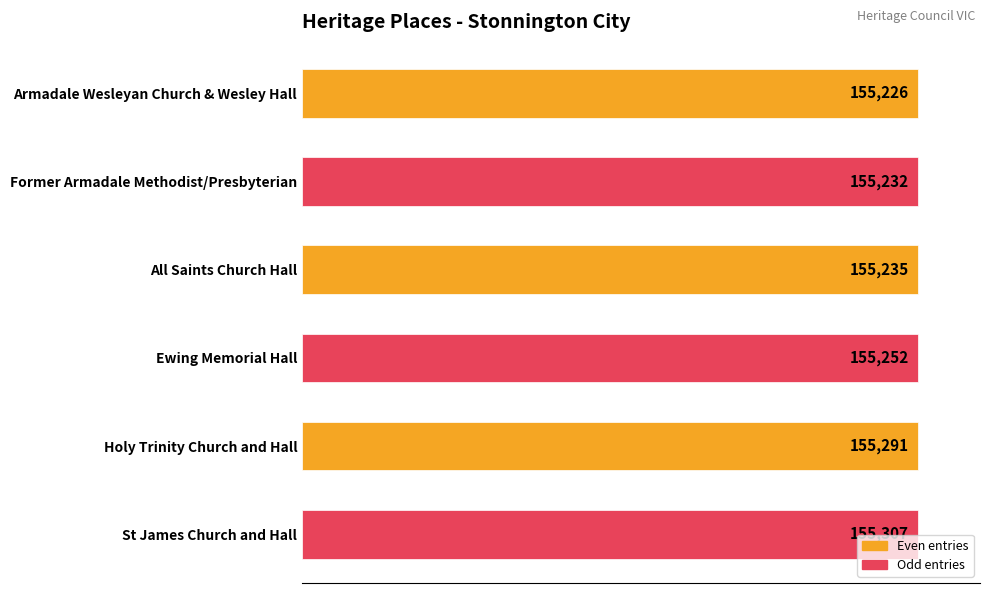

Are the bars grouped side by side (vs. stacked)?

No